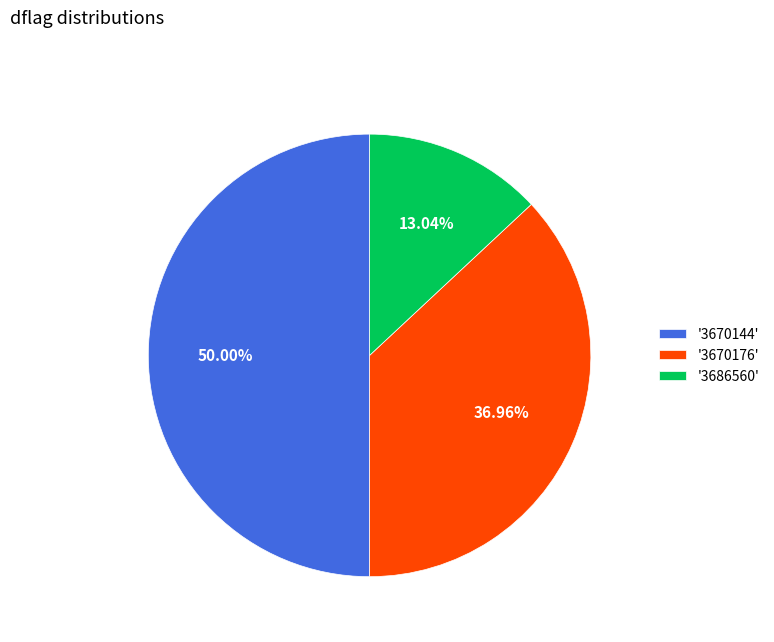

Count the number of slices in the pie.

3